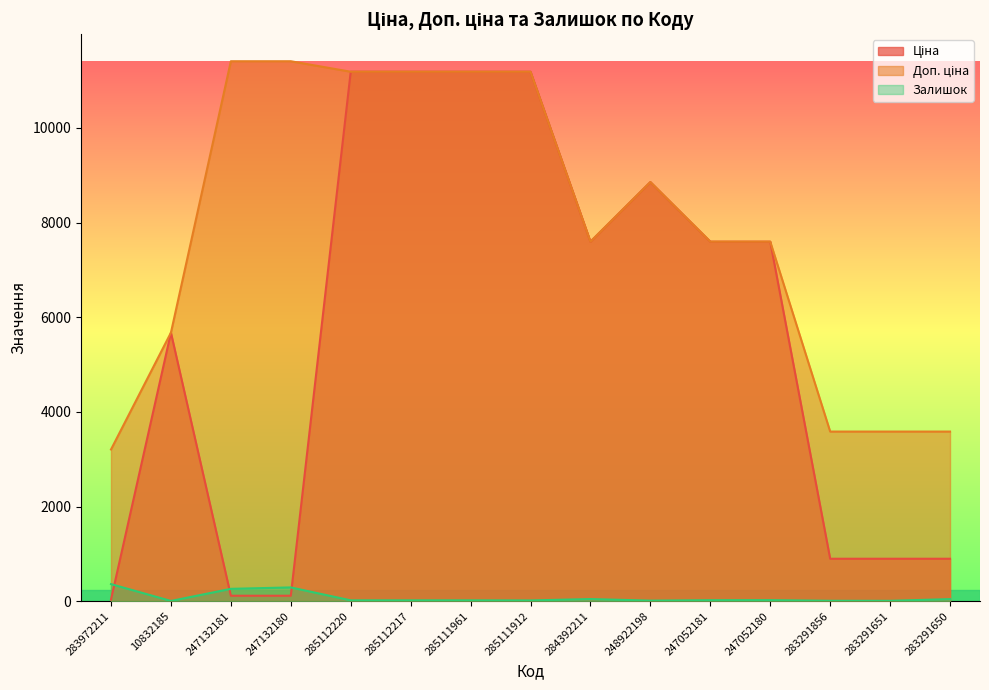

Count the number of categories in the chart.

15